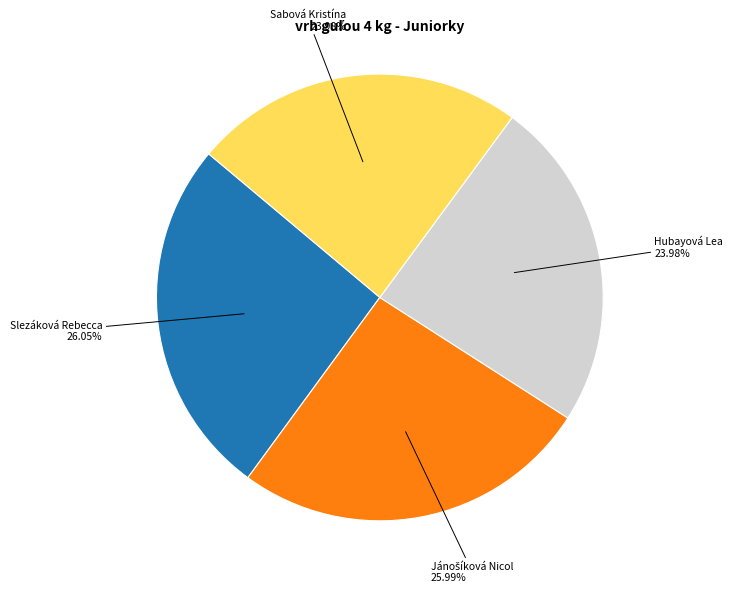

Count the number of slices in the pie.

4